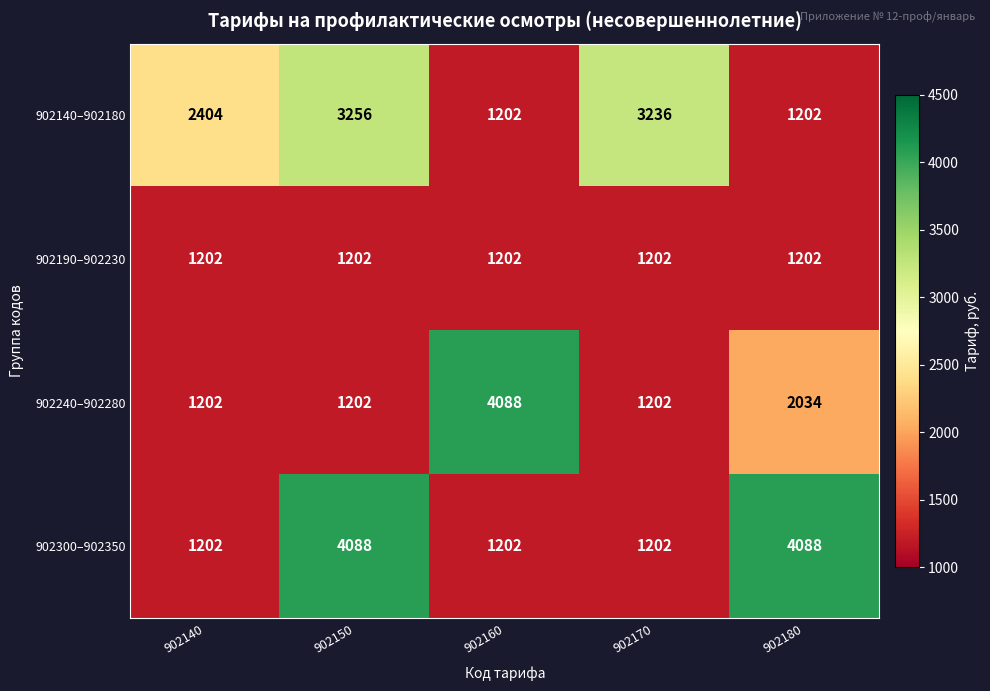

The value of 902240–902280 at 902140 is 1202. True or false?

True